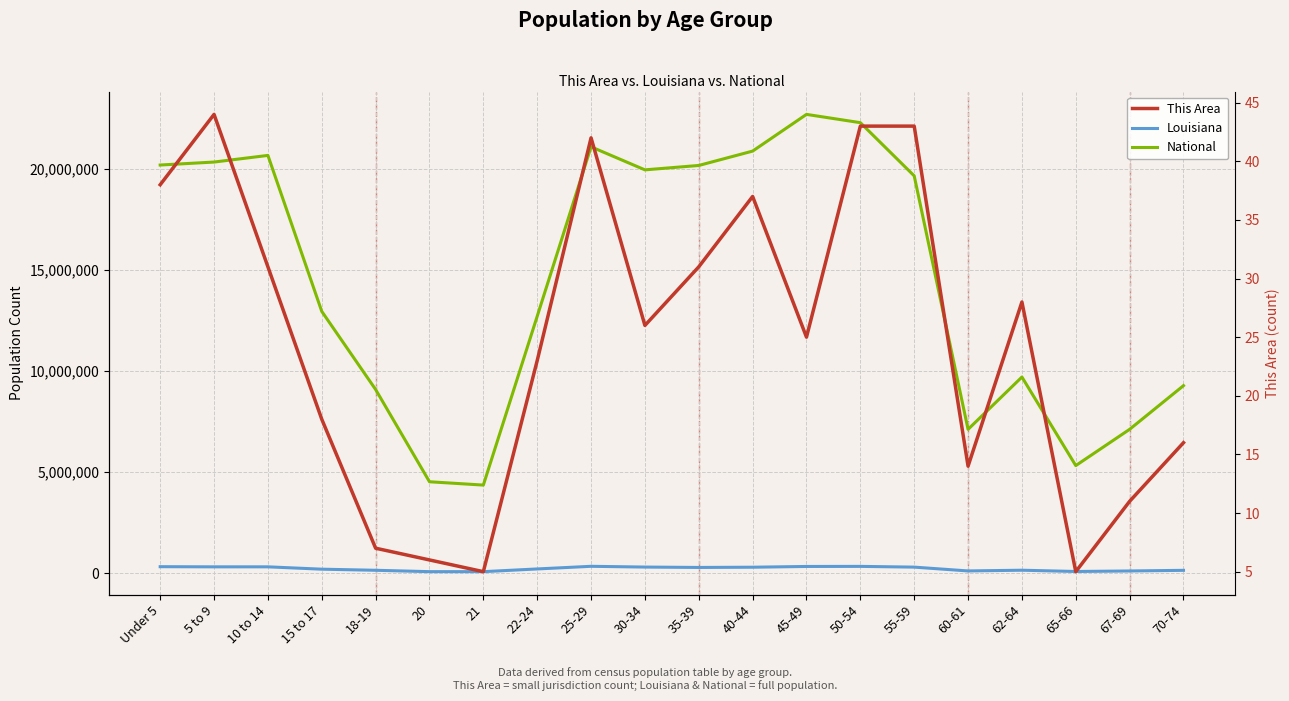

What is the label of the 14th point from the right?

21